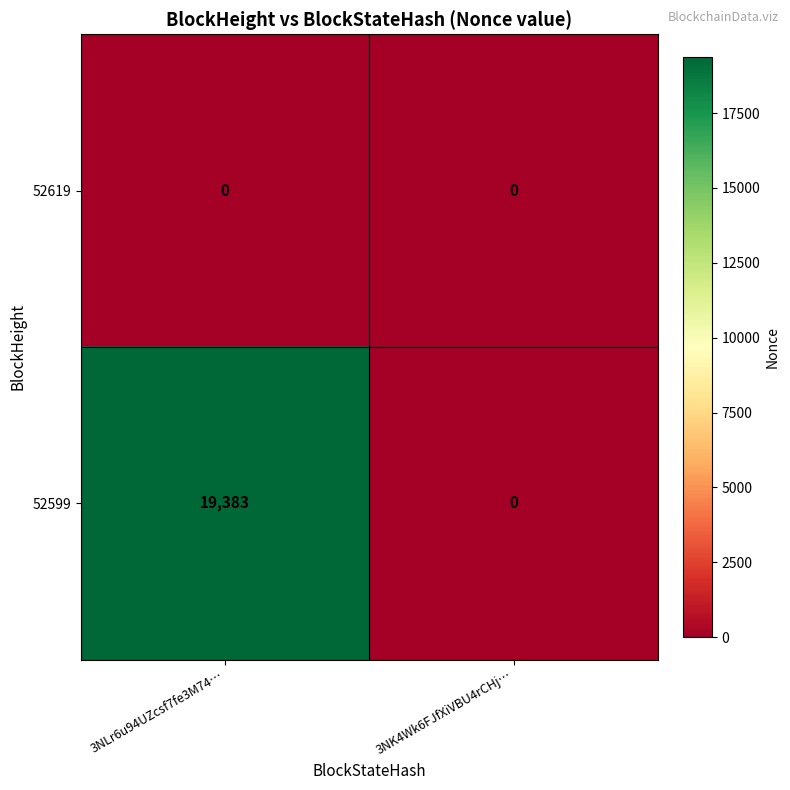

How many distinct data groups are displayed?

2